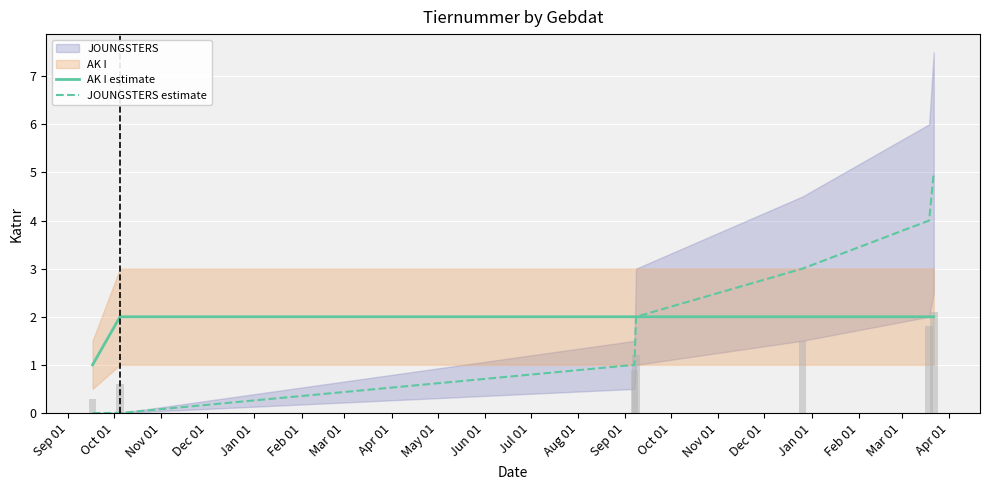

What is the lowest value of the AK I estimate series?

1